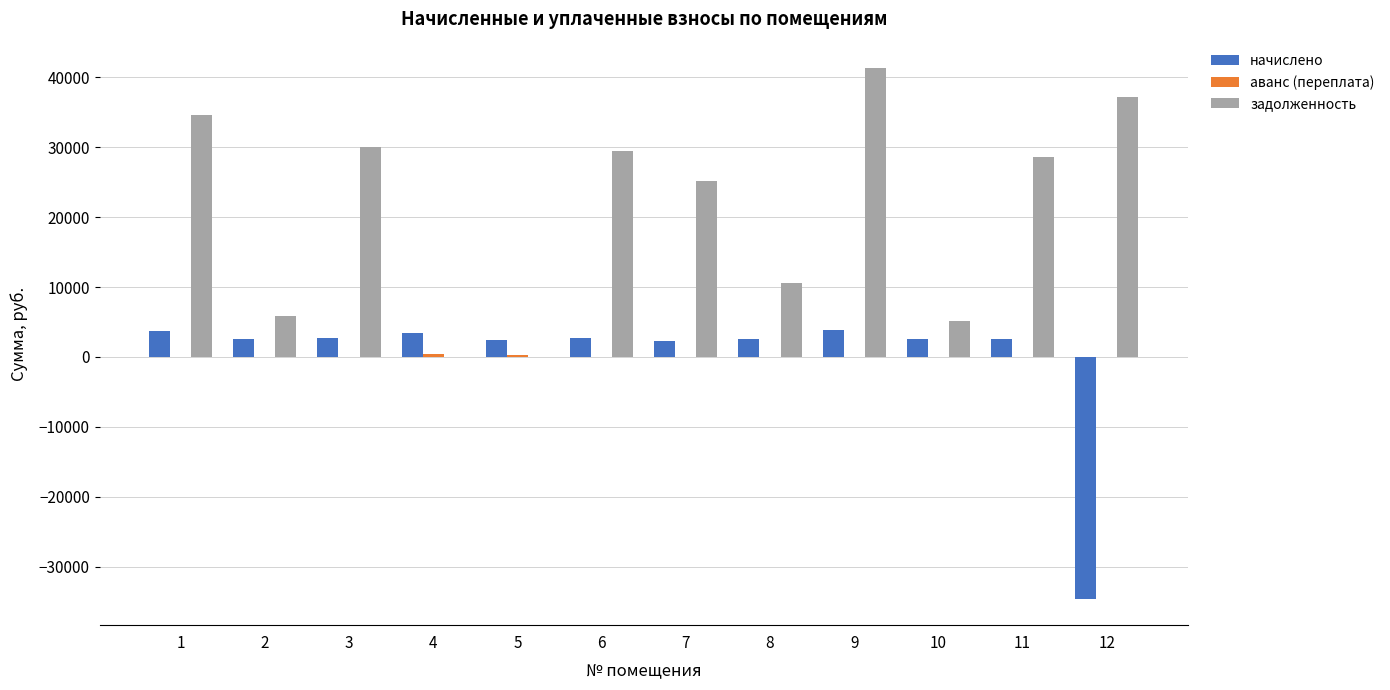

At which category is the sum across all series the highest?

9